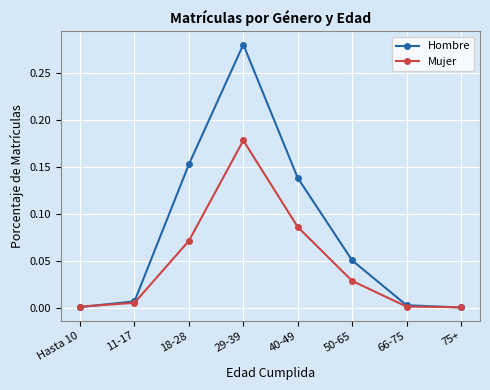

What is the label of the 4th point from the right?

40-49